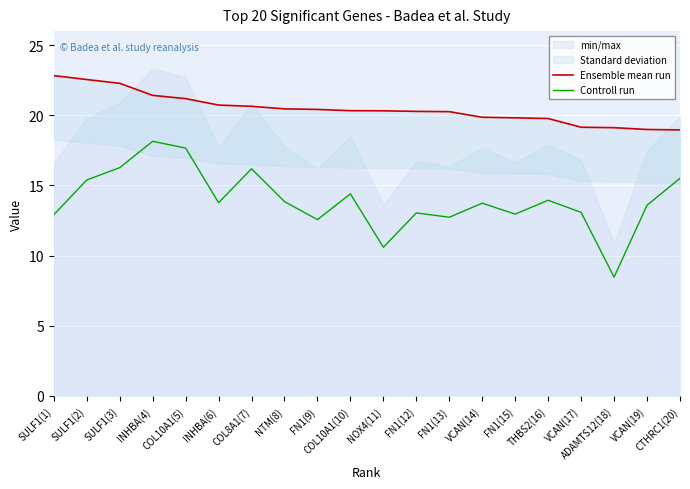

Between VCAN(19) and CTHRC1(20), which series saw the biggest shift?

Controll run